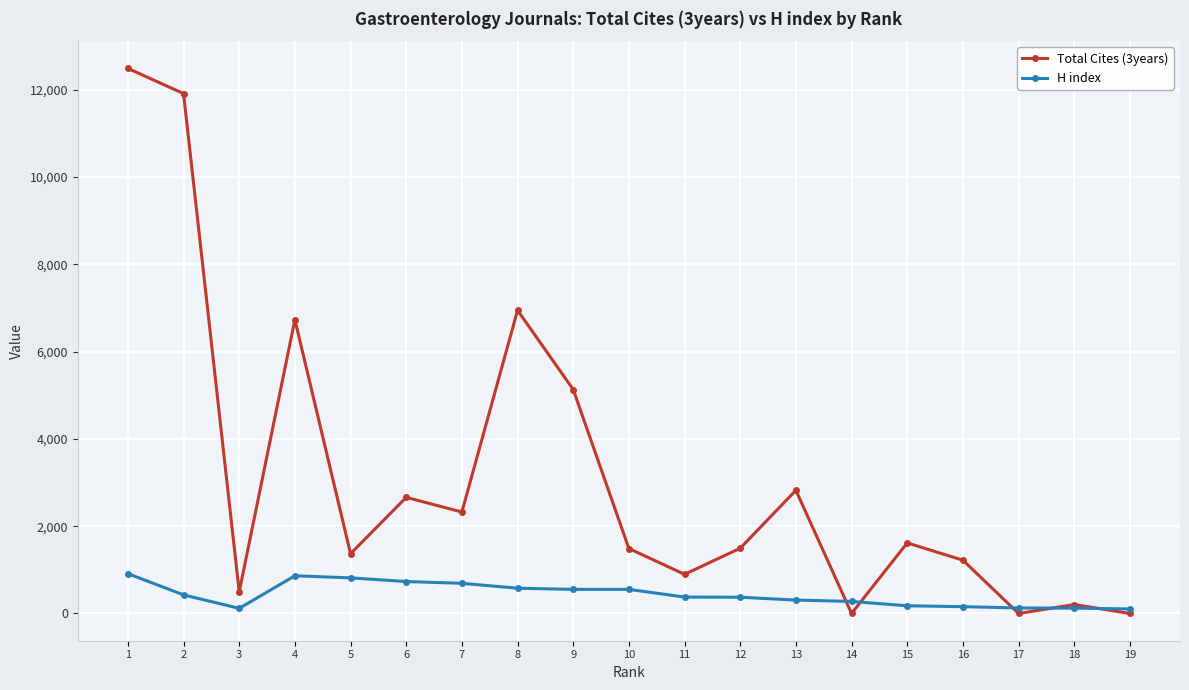

At which category is the sum across all series the highest?

1